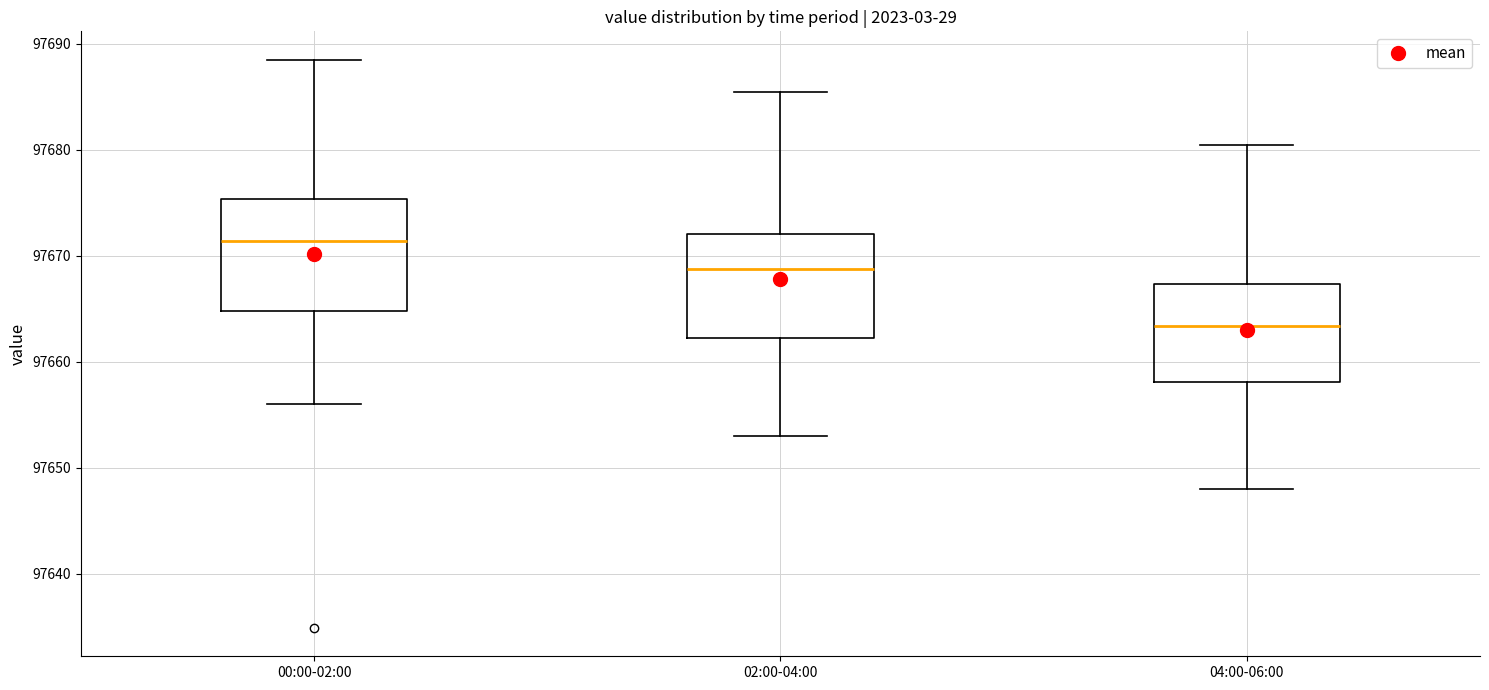

Where is the upper edge of the box for 04:00-06:00 on the y-axis? The values are not printed on the chart, so give them approximately, as read against the axis.

97667